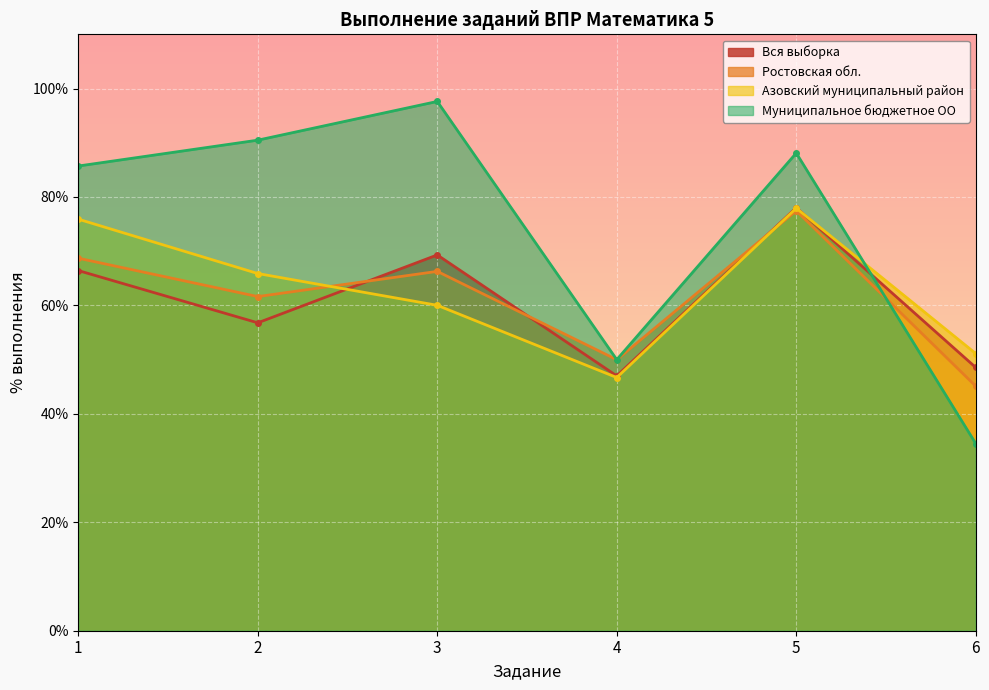

What is the maximum value for Ростовская обл.?

77.5